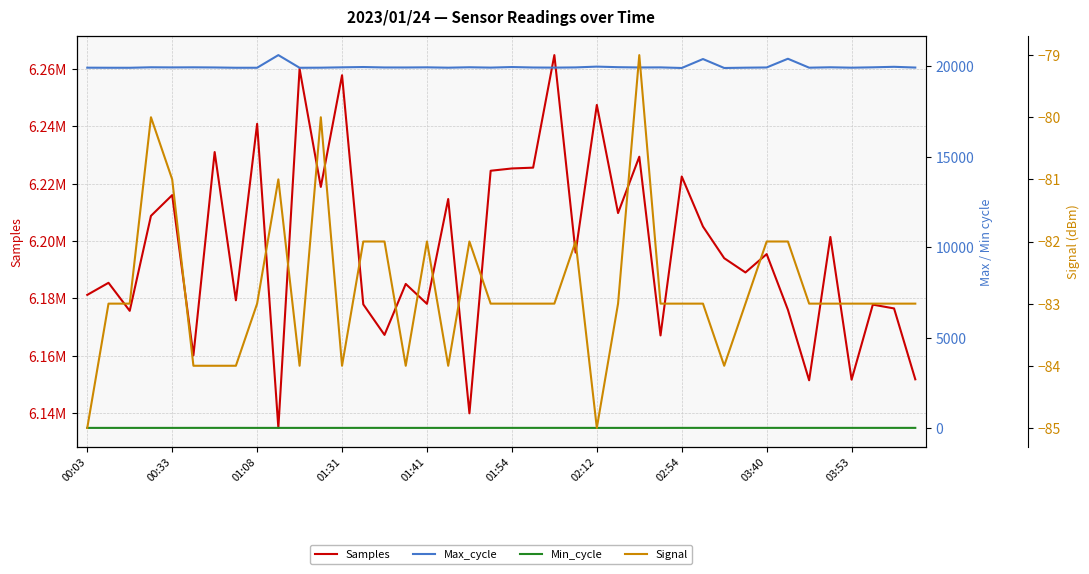

What is the difference between the Samples values at 39 and 02:54?

27583